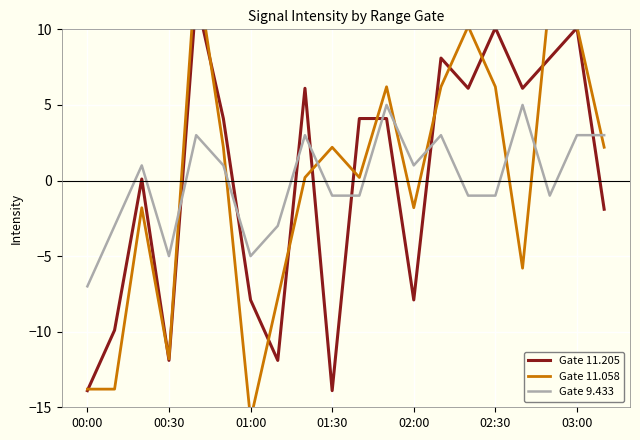

What is the minimum value for Gate 9.433?

-7.0